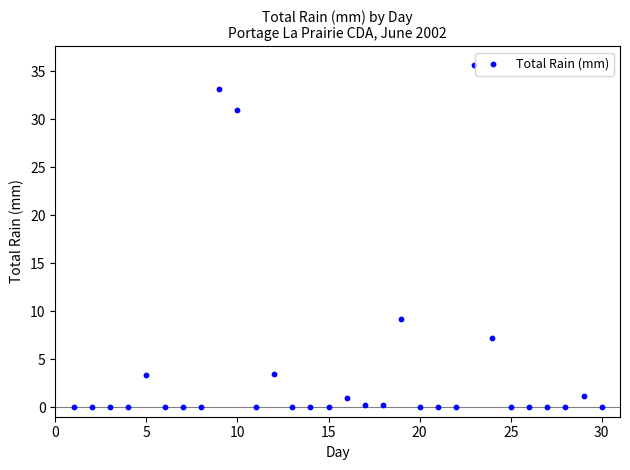

What Y value in the scatter plot is closest to 17?

9.2